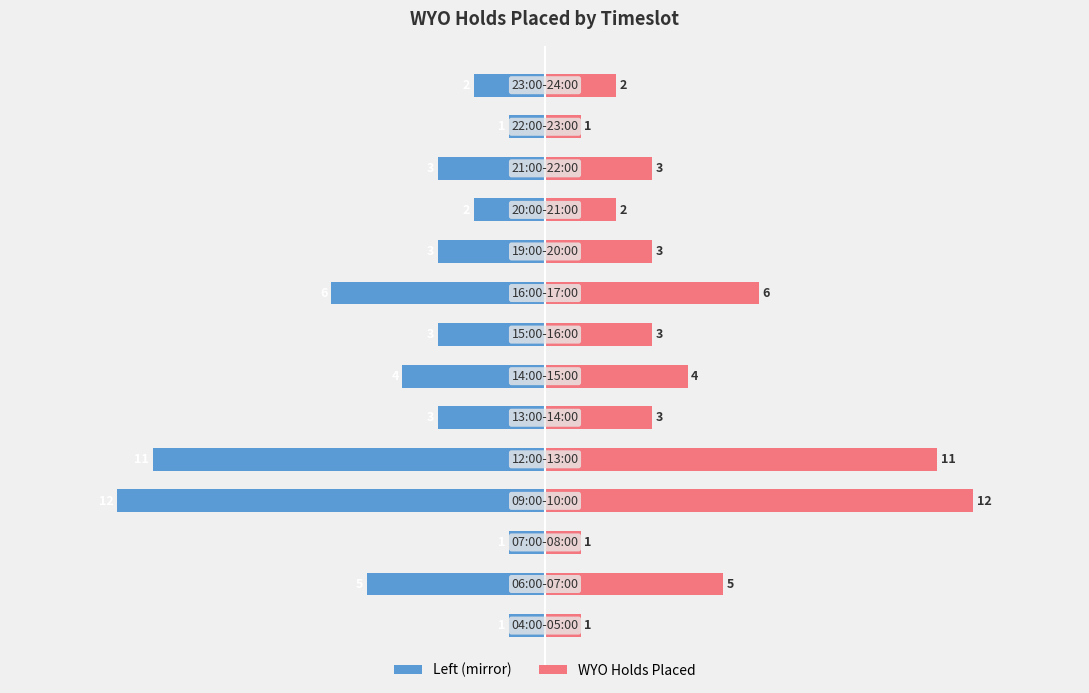

What is the average value of the WYO Holds Placed (right) series?

4